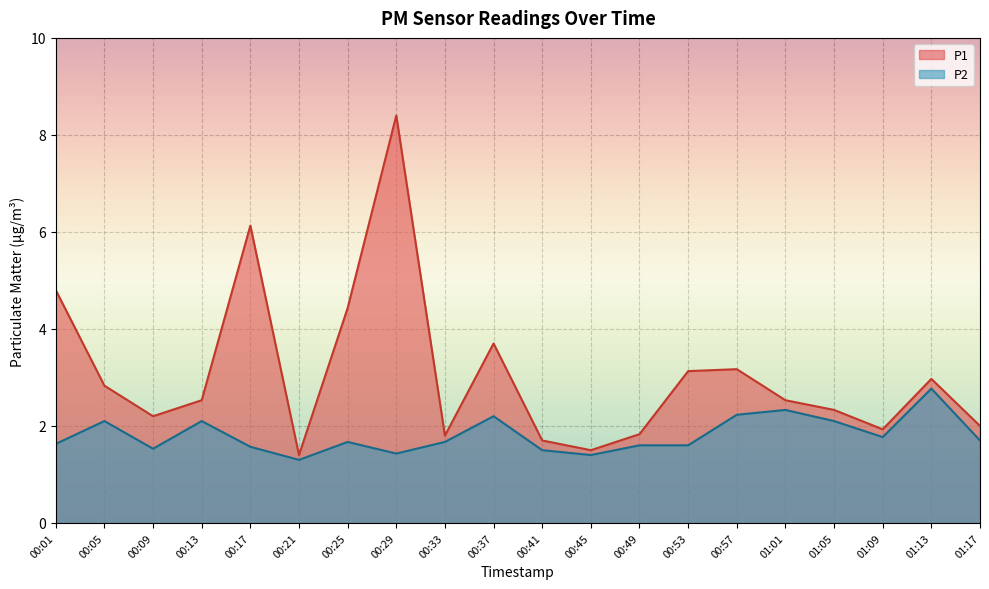

Between 00:21 and 01:13, which series saw the biggest shift?

P1